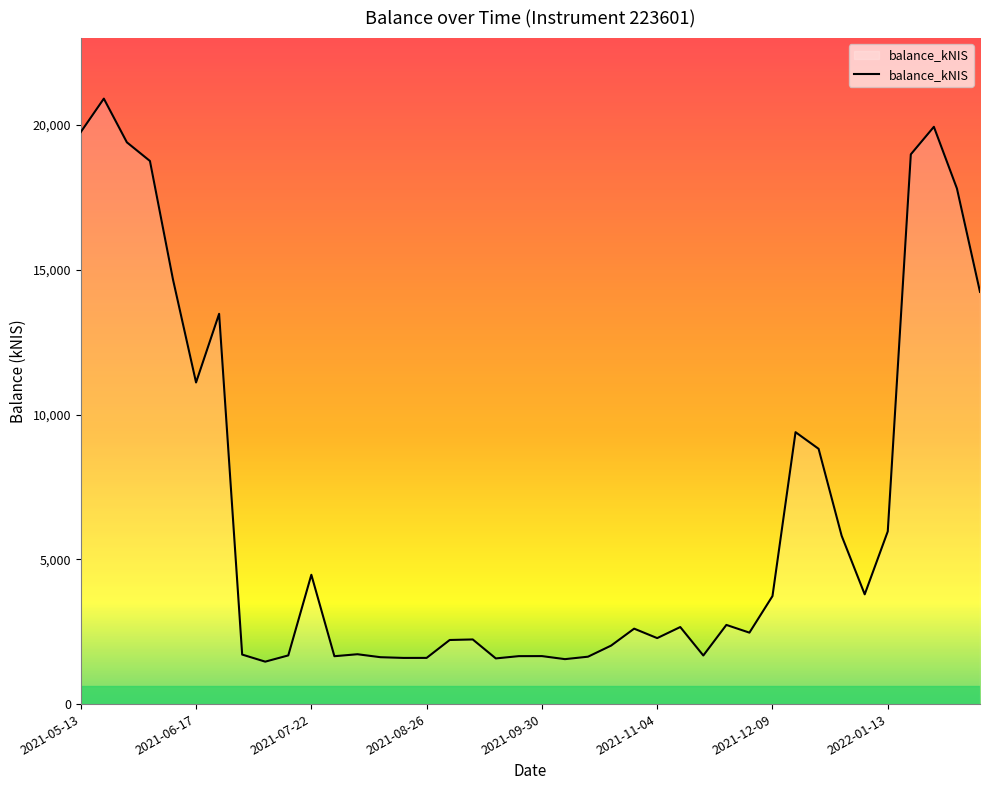

Count the number of data series in this chart.

1